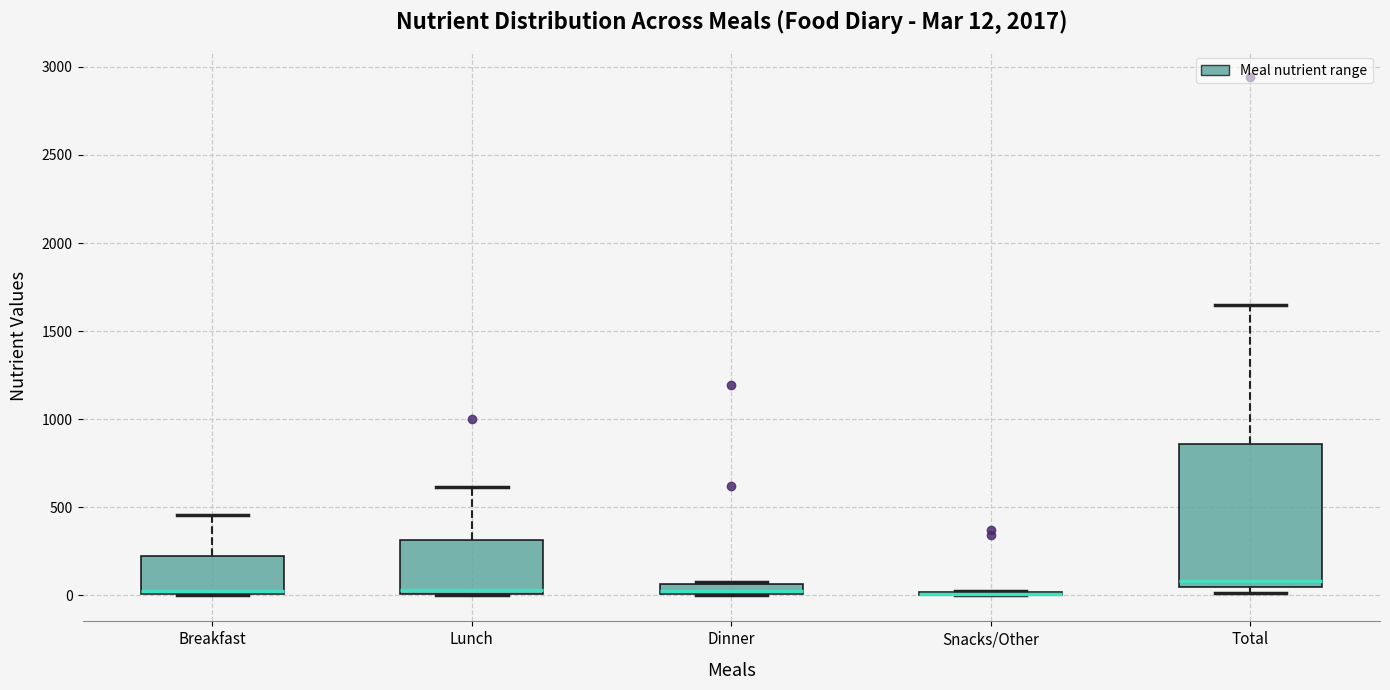

Which box is the tallest, from its lower edge to its upper edge?

Total